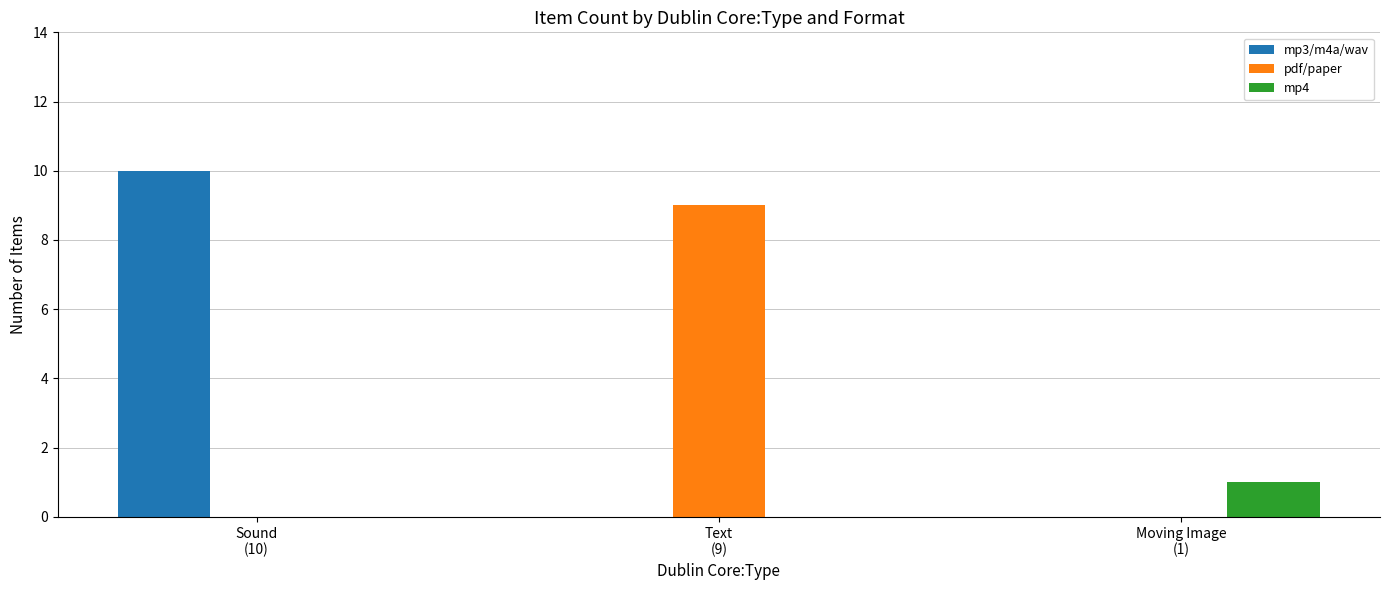

Reading left to right, what are all the values shown in this chart?

mp3/m4a/wav: Sound
(10)=10	Text
(9)=0	Moving Image
(1)=0
pdf/paper: Sound
(10)=0	Text
(9)=9	Moving Image
(1)=0
mp4: Sound
(10)=0	Text
(9)=0	Moving Image
(1)=1